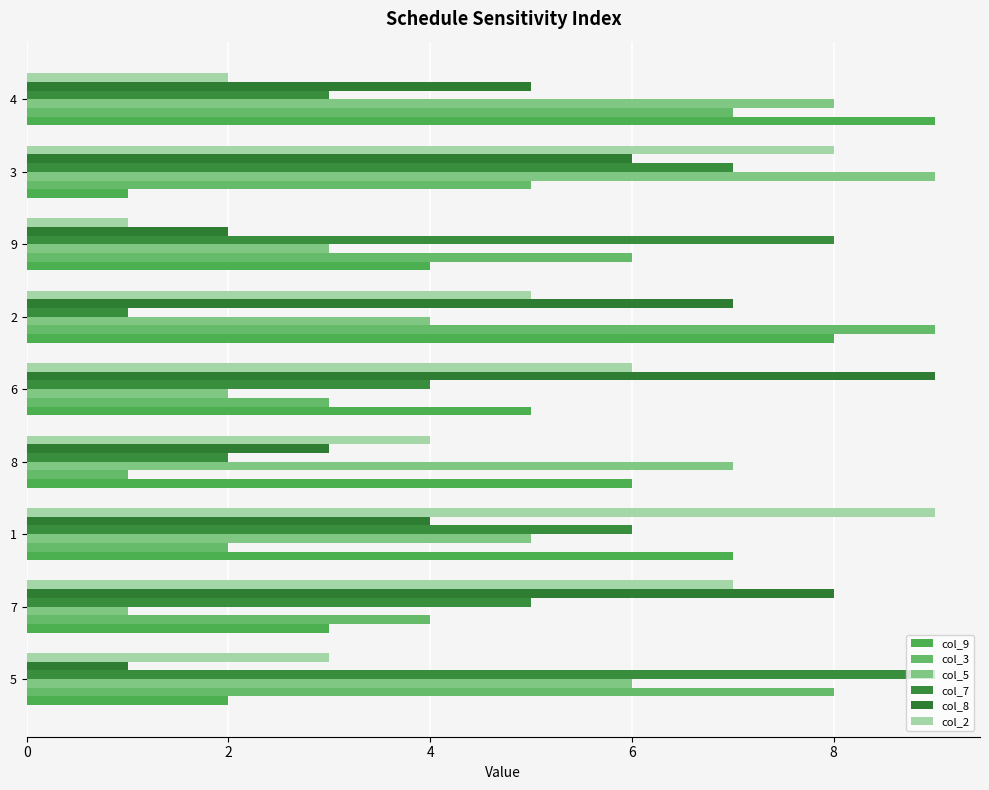

What is the difference between the highest and lowest values at 4?

7